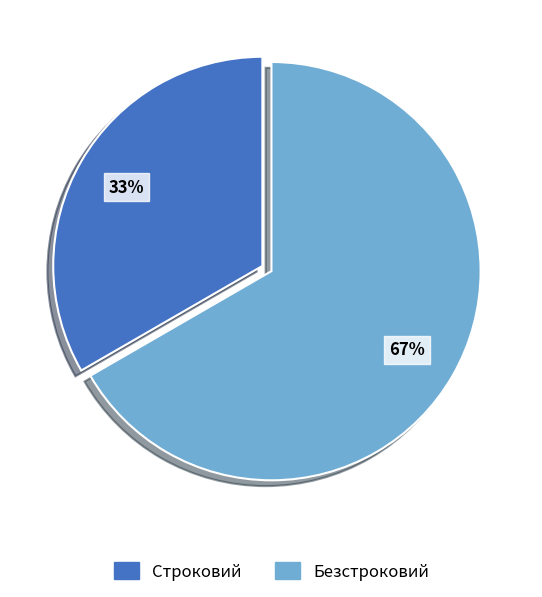

The Безстроковий slice represents 73% of the pie. True or false?

False